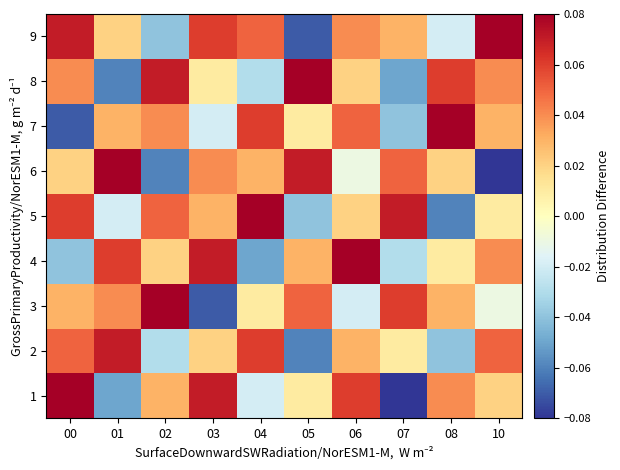

Between 04 and 07, which is larger?

04